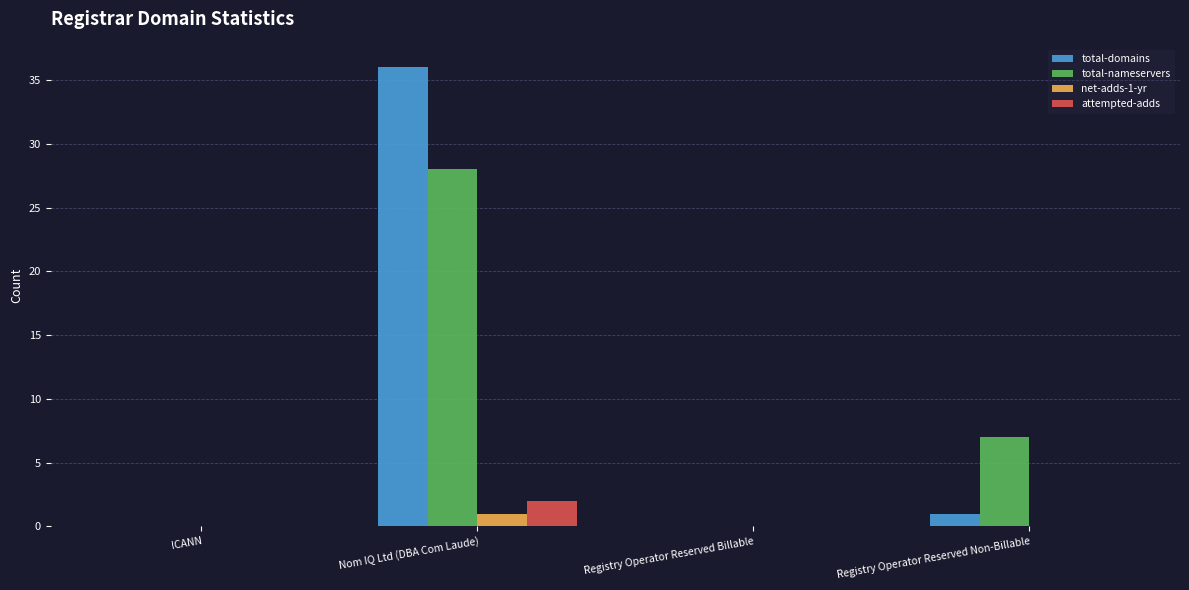

Where is total-domains nearest to the value 18?

Registry Operator Reserved Non-Billable